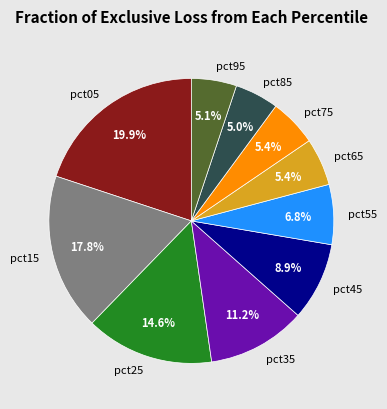

Which slice is the largest?

pct05